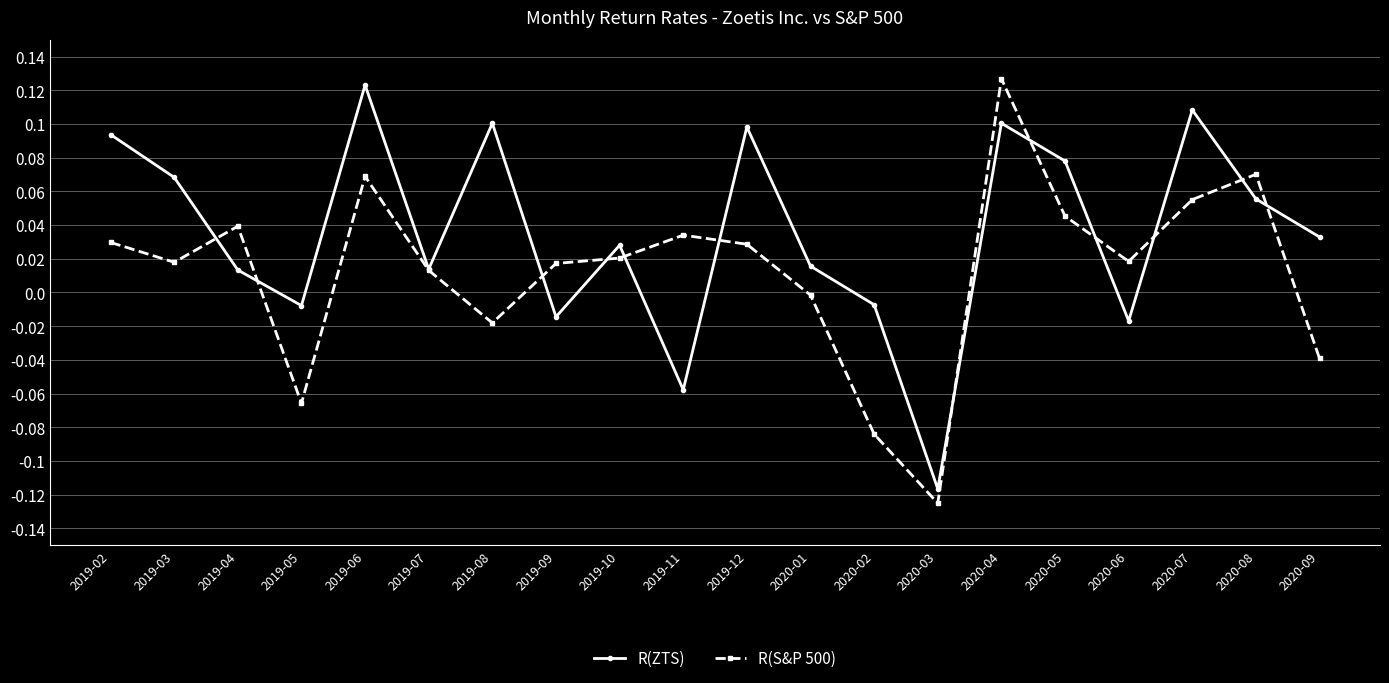

The R(ZTS) series shows 0.0 at 2019-07. True or false?

True